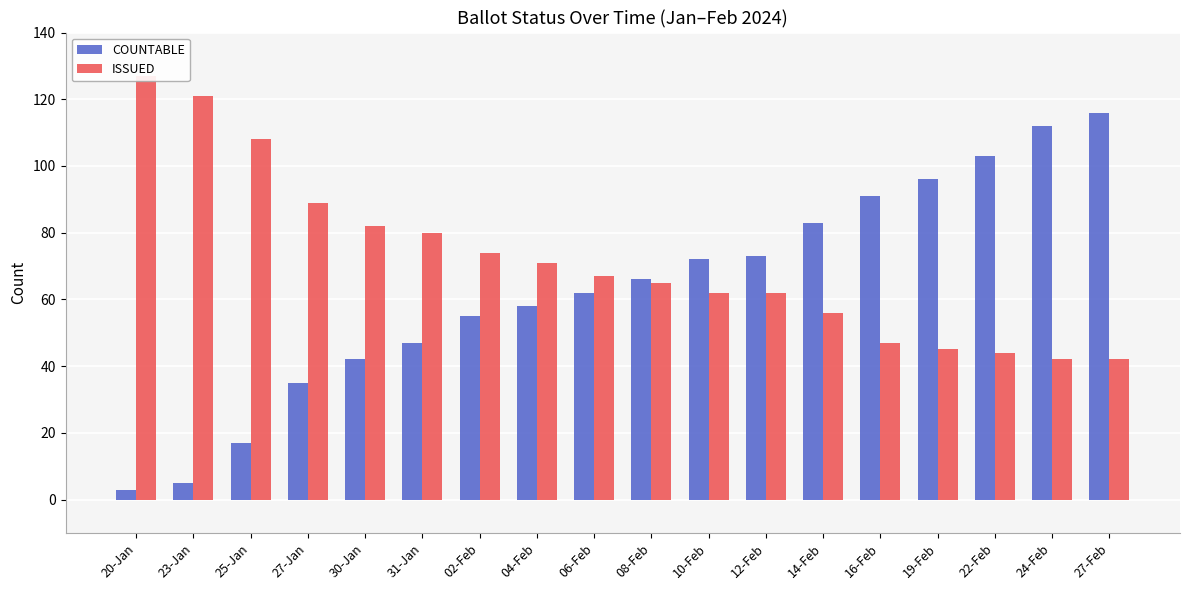

How many bars are there in total?

36